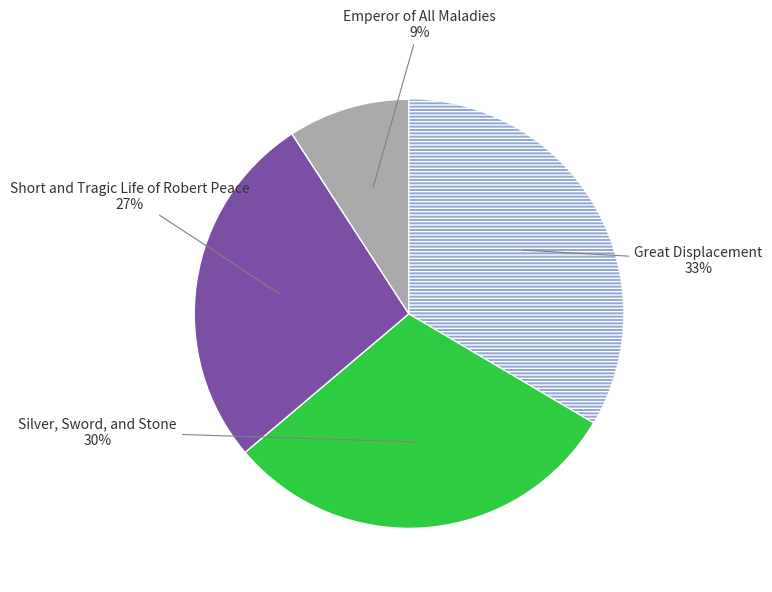

Is there any slice that represents more than half of the pie?

No